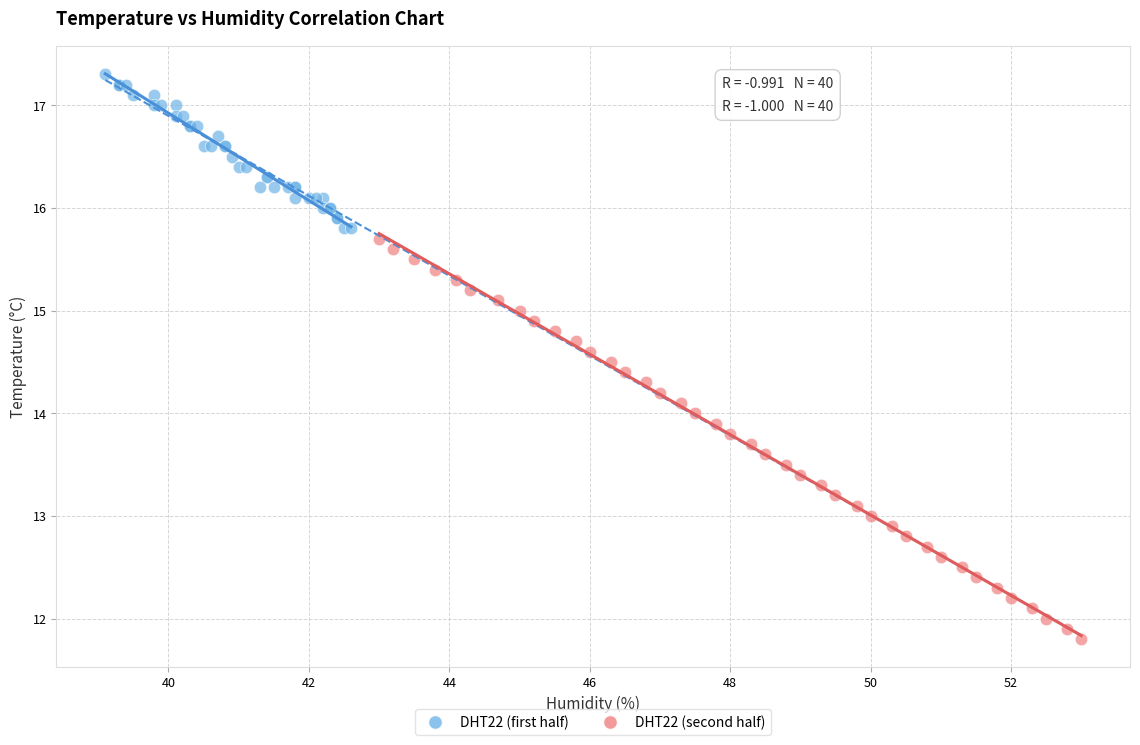

Which series has the largest Y range (max minus min)?

DHT22 (second half)